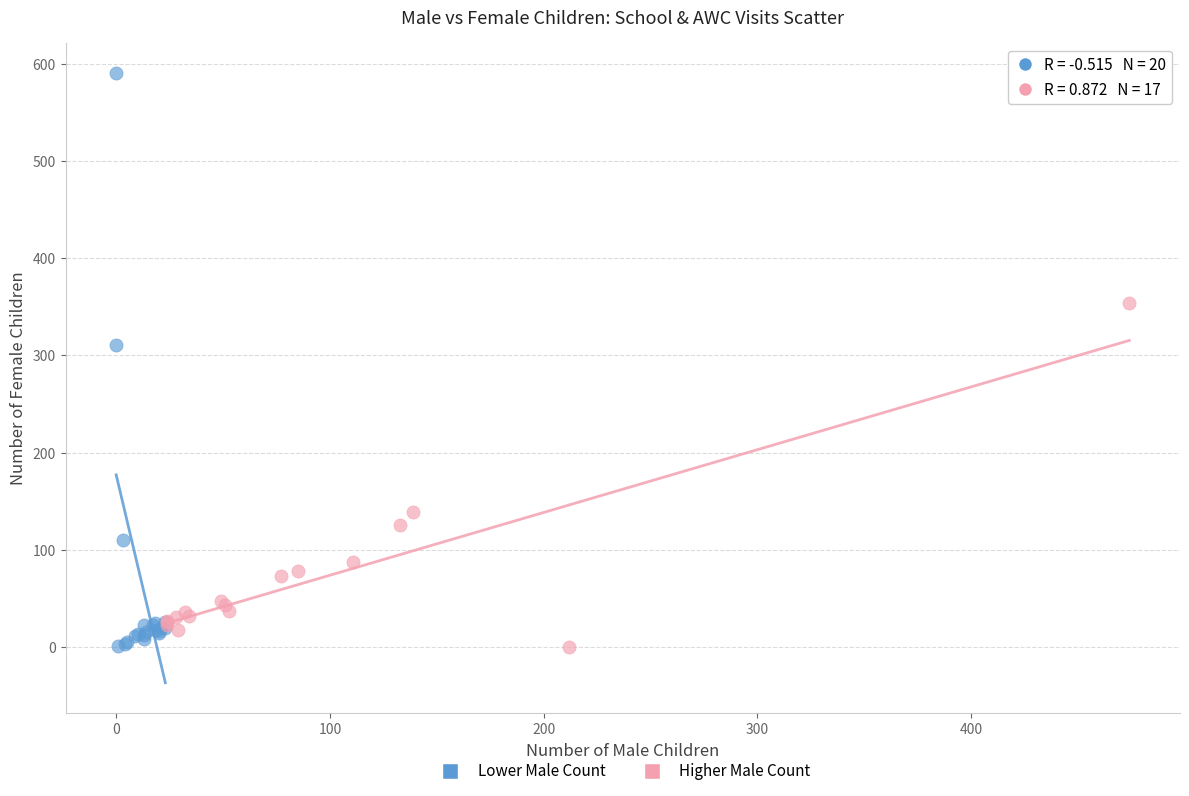

Which series has the widest spread of Y values?

Lower Male Count